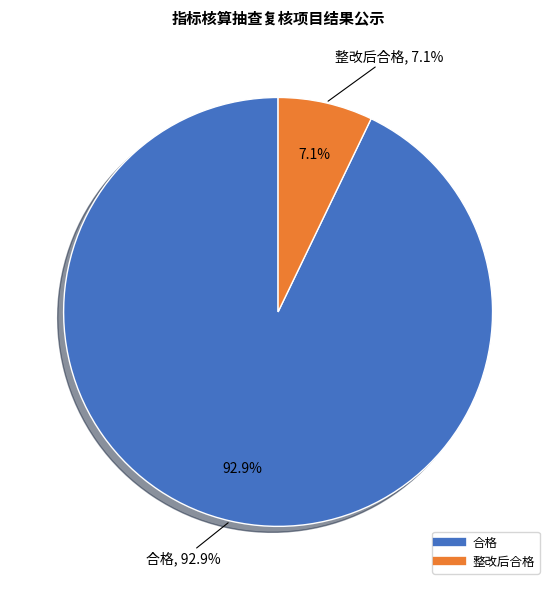

True or false: 整改后合格 accounts for 7% of the total.

True